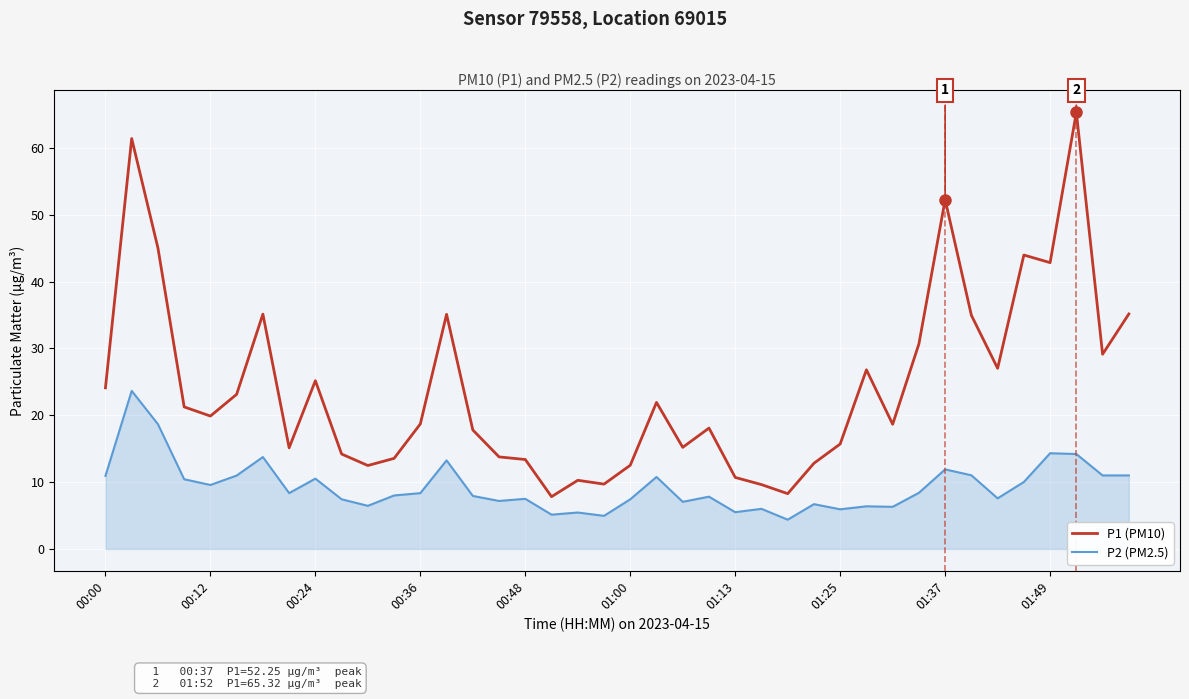

What is the difference between the second highest and second lowest values in the P1 (PM10) series?

53.1